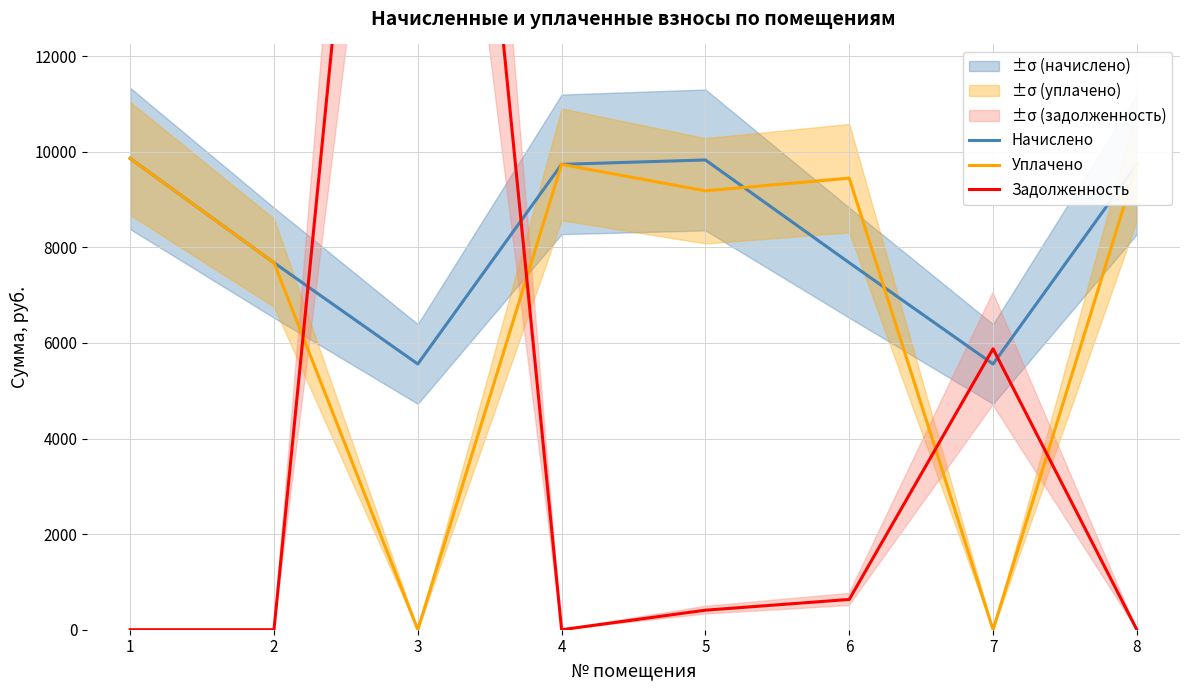

Rank the series by their maximum value, from lowest to highest.

Начислено, Уплачено, Задолженность